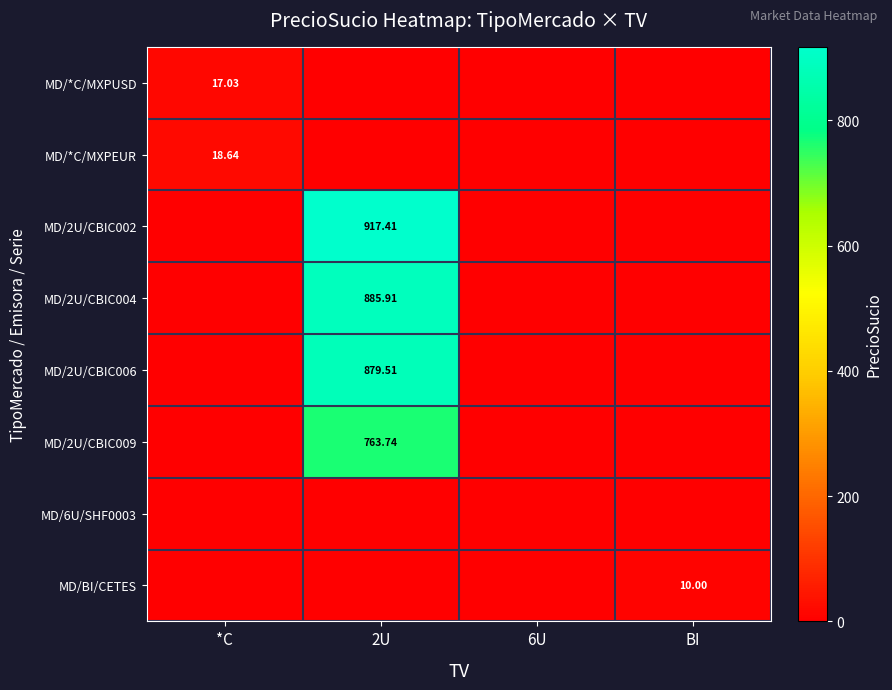

True or false: MD/BI/CETES has a value of 10.0 at BI.

True